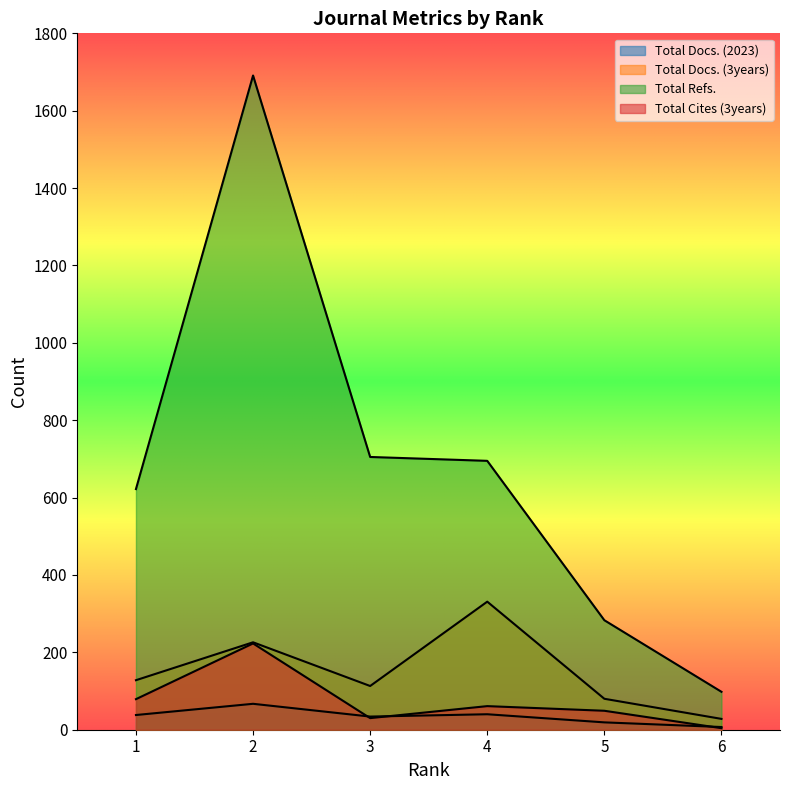

What is the value of the Total Docs. (3years) point at the 2nd from the left?

226